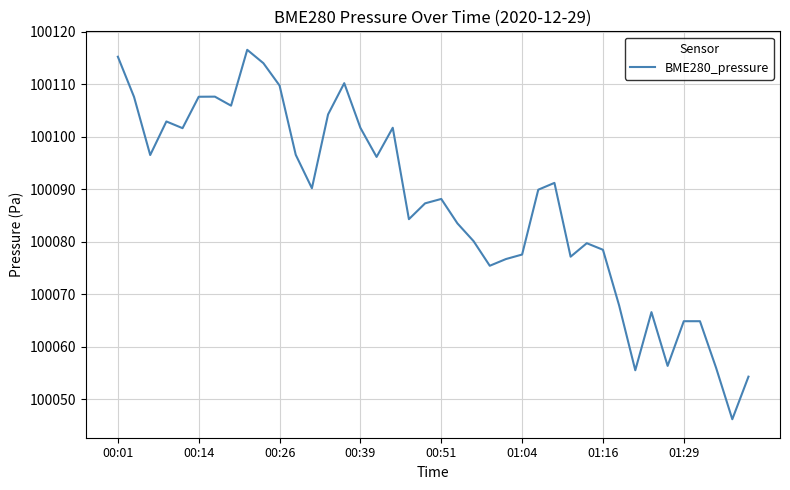

What is the smallest value displayed?

100046.2